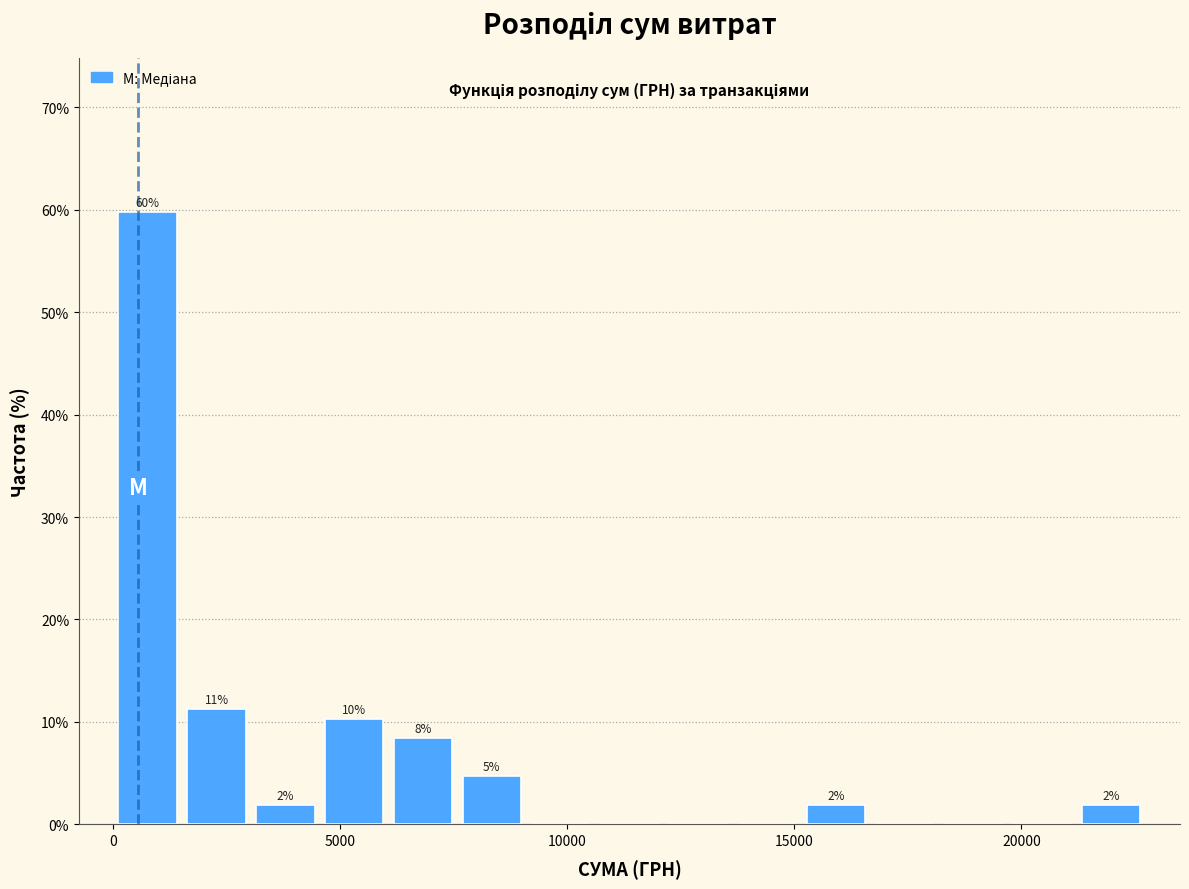

Around what value on the x-axis is the tallest bar? Give the approximate position of its centre, as read against the axis.

1000